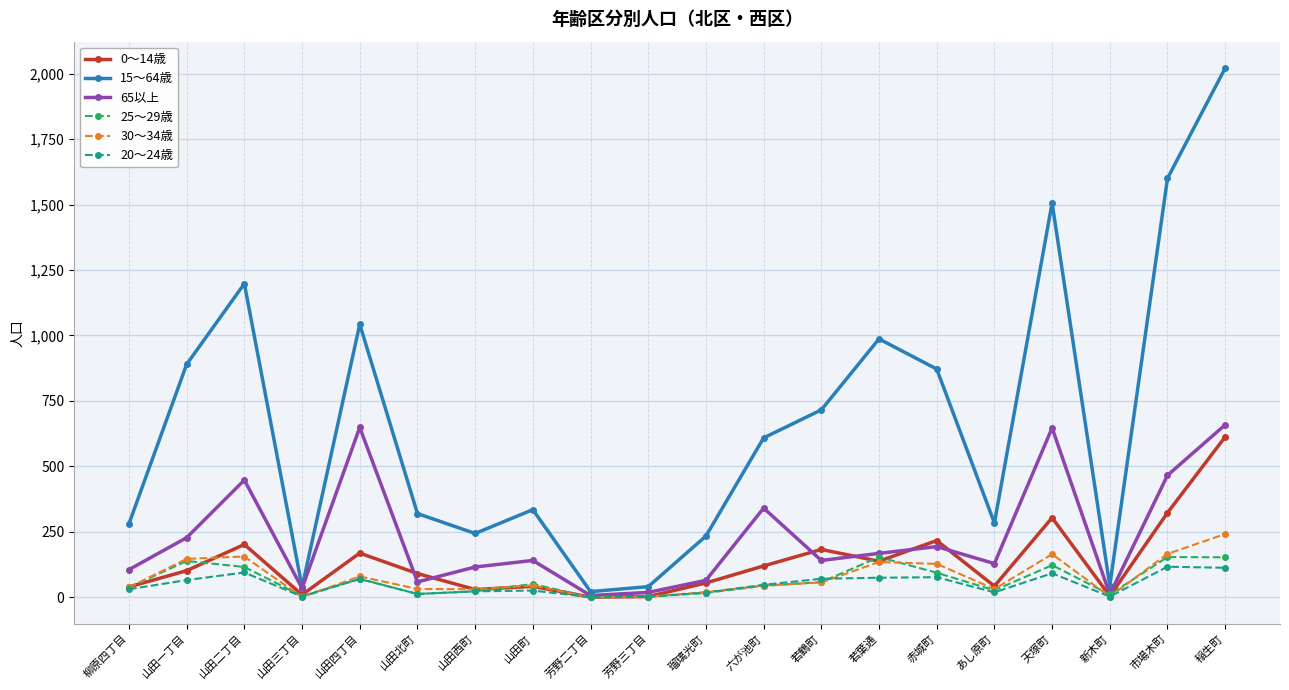

In 15～64歳, how many points are lower than both neighbors (excluding endpoints)?

5